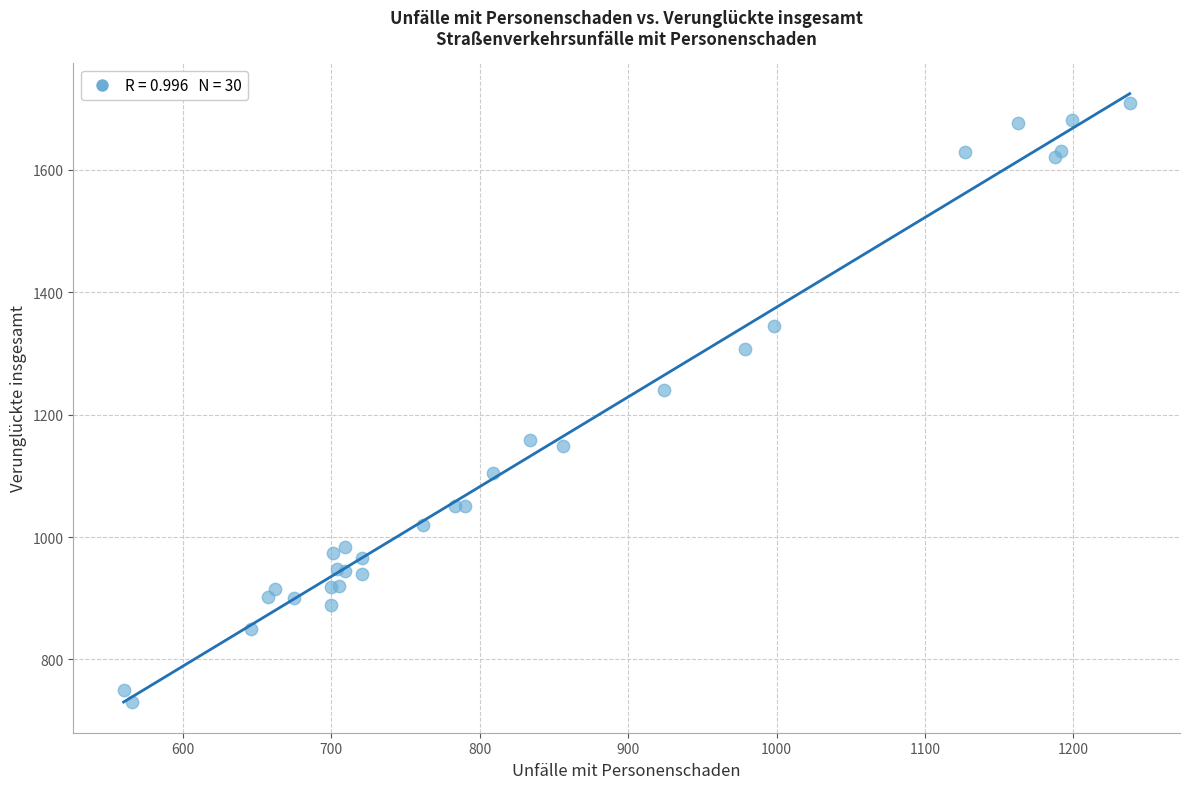

What Y value in the scatter plot is closest to 1219?

1240